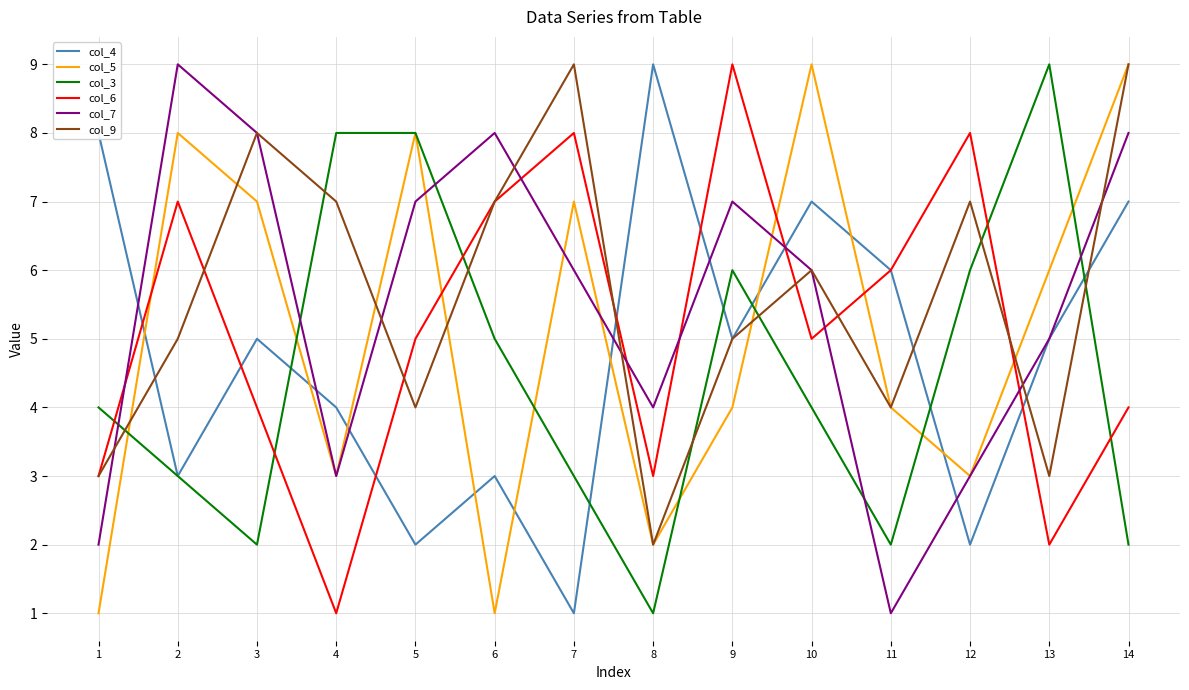

How many col_5 values are between 3 and 8?

9